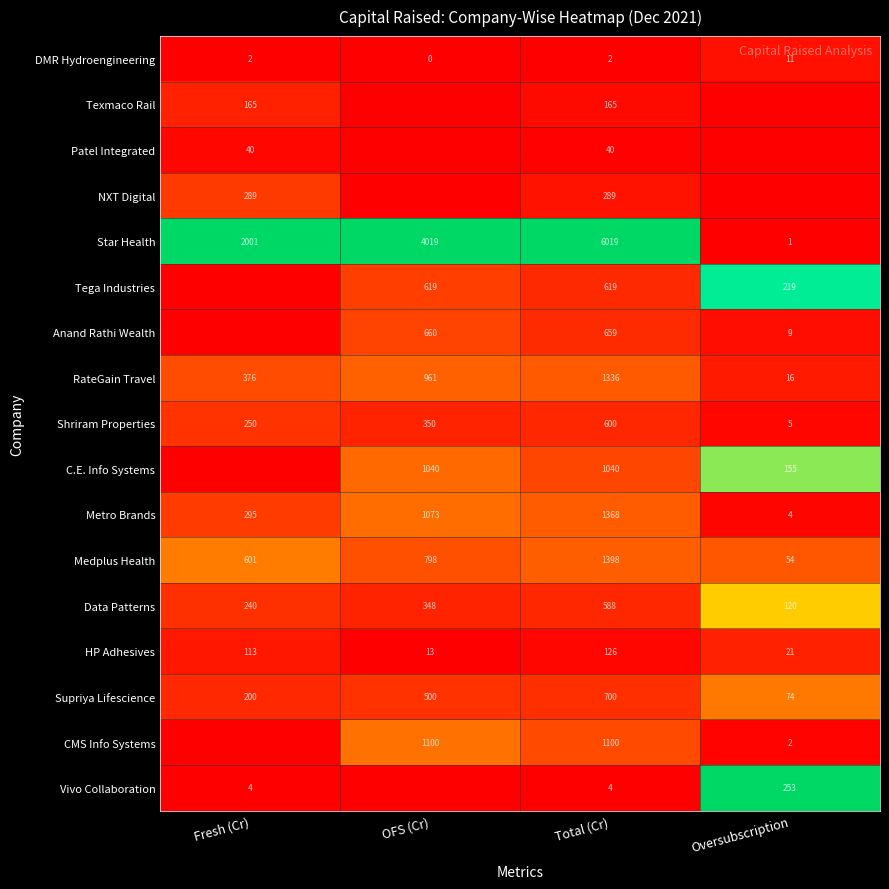

Rank the categories by Supriya Lifescience value from lowest to highest.

Oversubscription, Fresh (Cr), OFS (Cr), Total (Cr)